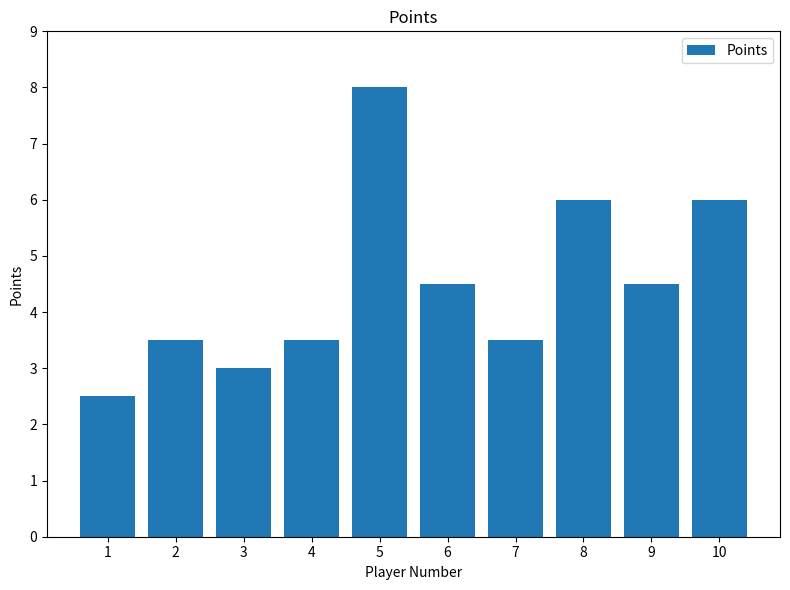

Which has a higher value, 4 or 6?

6